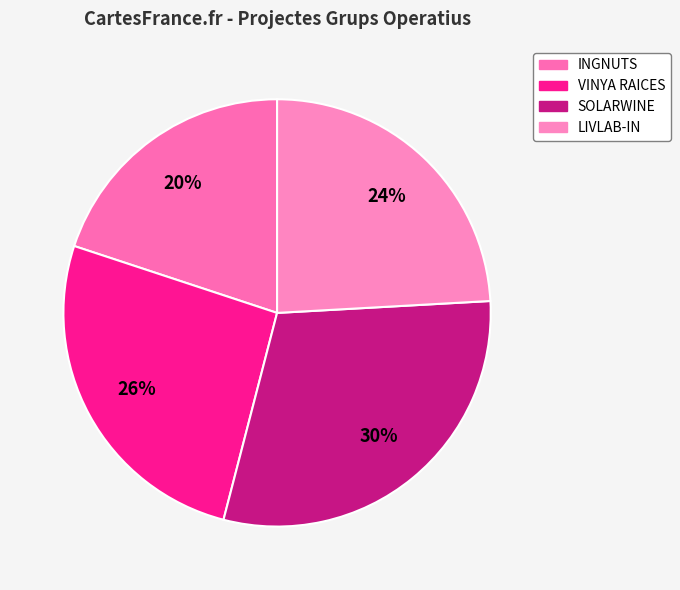

Is it true that VINYA RAICES is 26% of the pie?

True